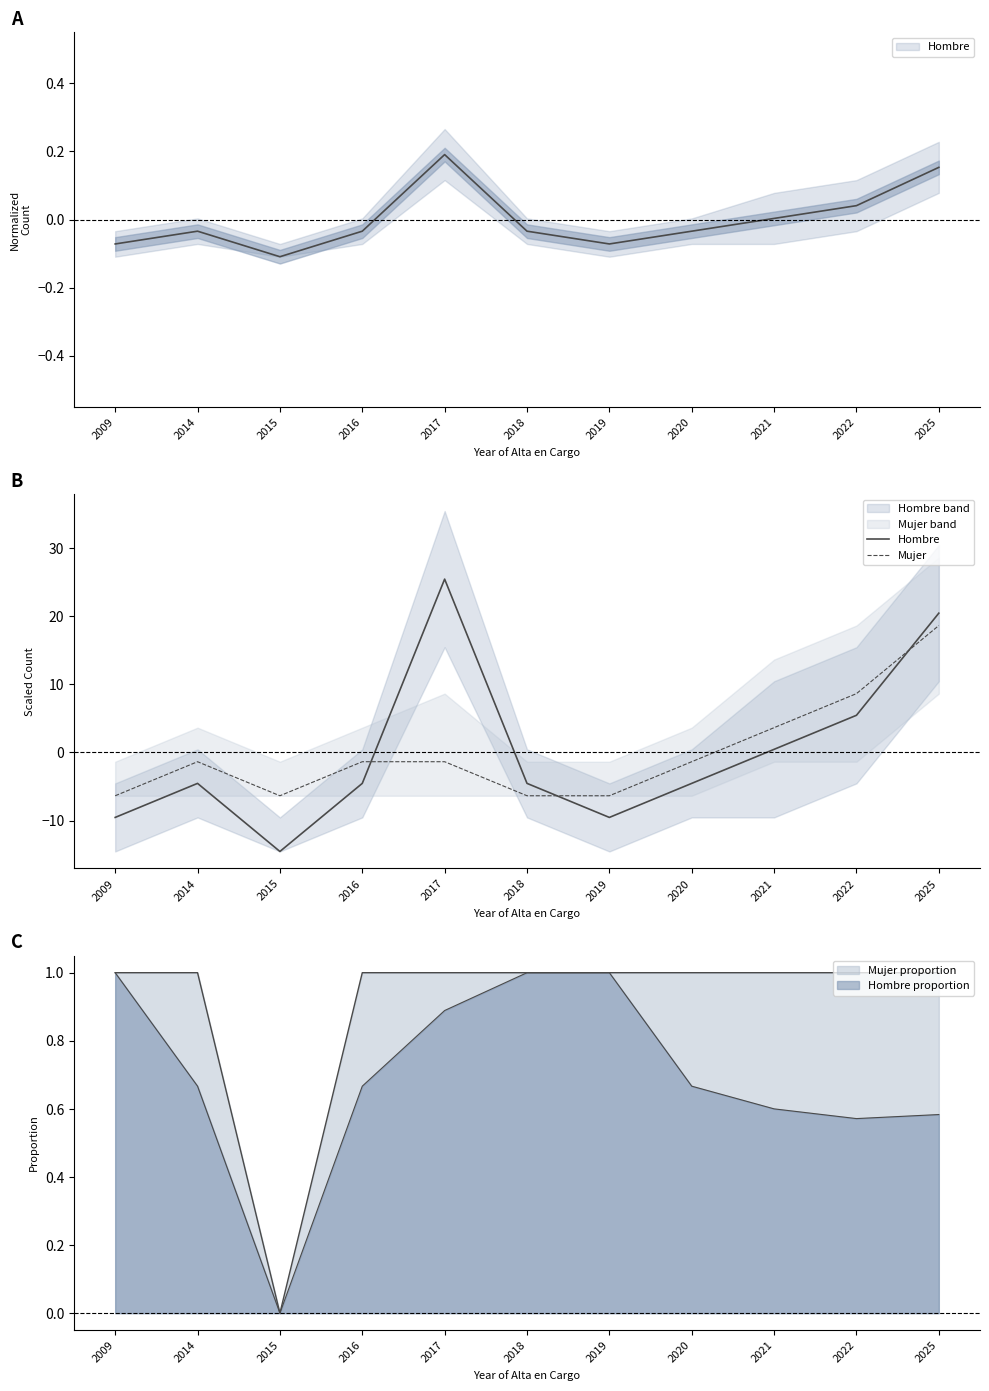

The value of Hombre at 2019 is -9.5. True or false?

True